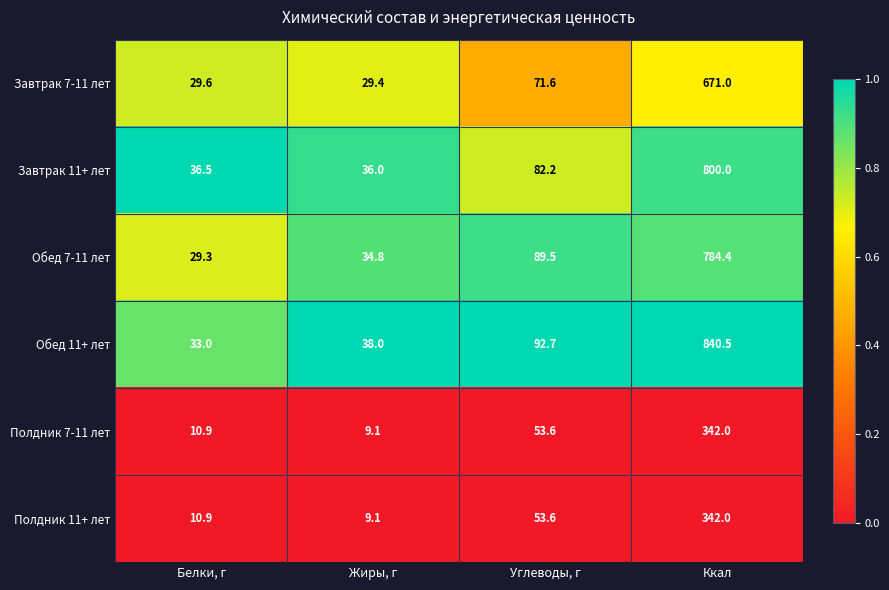

Count the number of categories in the chart.

4